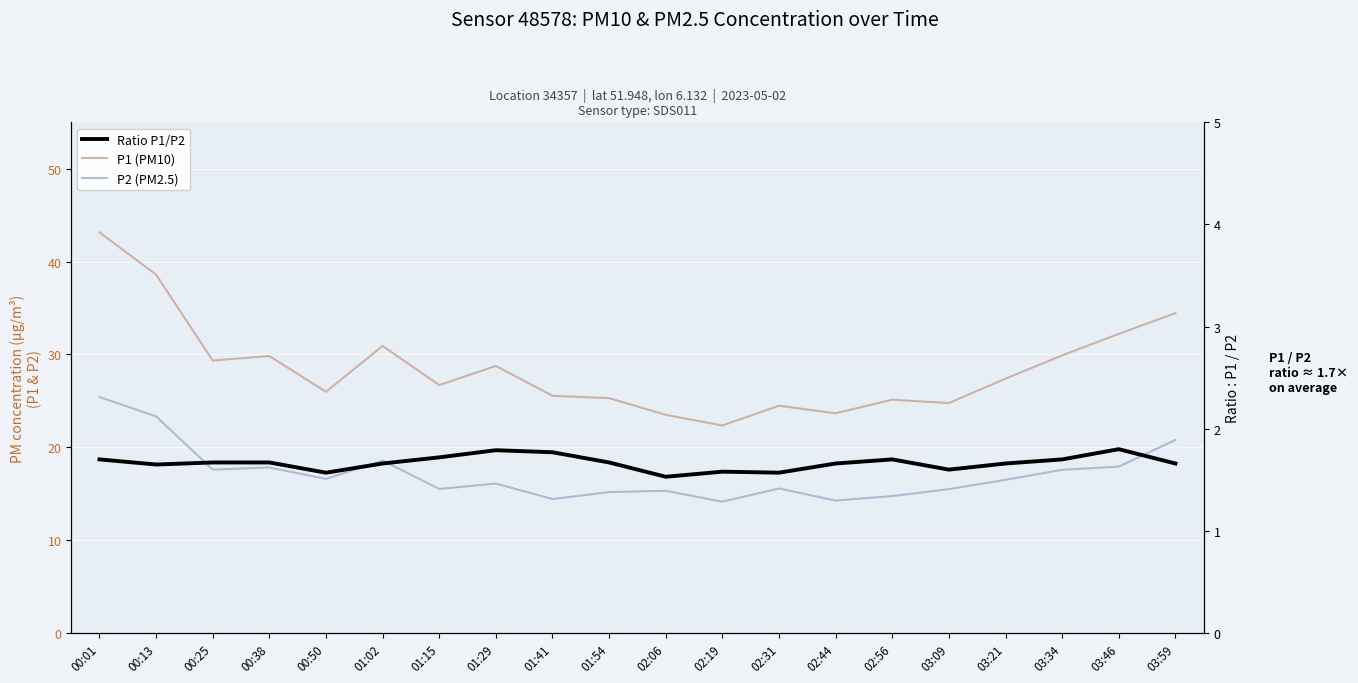

The P2 (PM2.5) series shows 18.6 at 01:02. True or false?

True